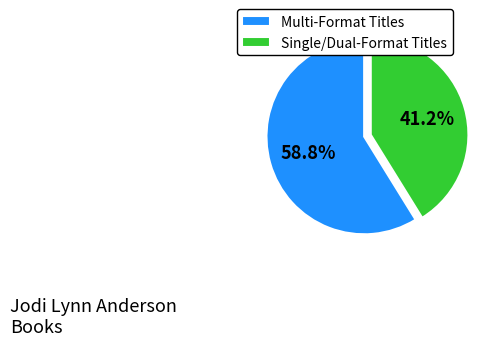

Between Multi-Format Titles and Single/Dual-Format Titles, which is larger?

Multi-Format Titles